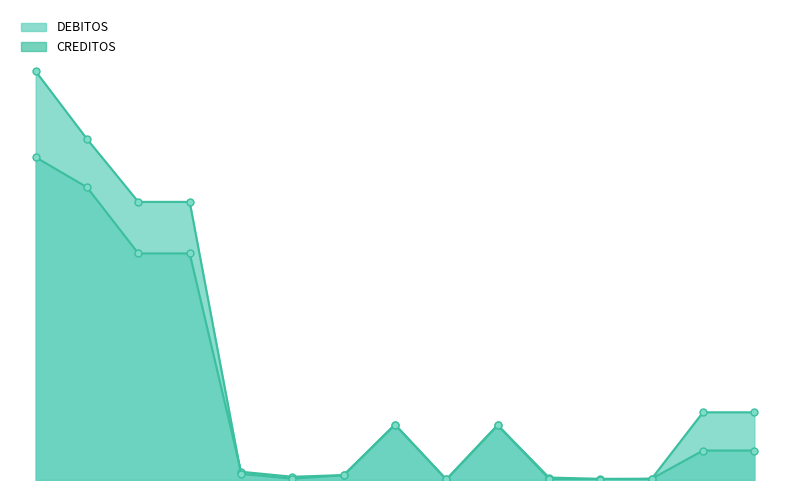

Which series has the widest spread of values?

CREDITOS